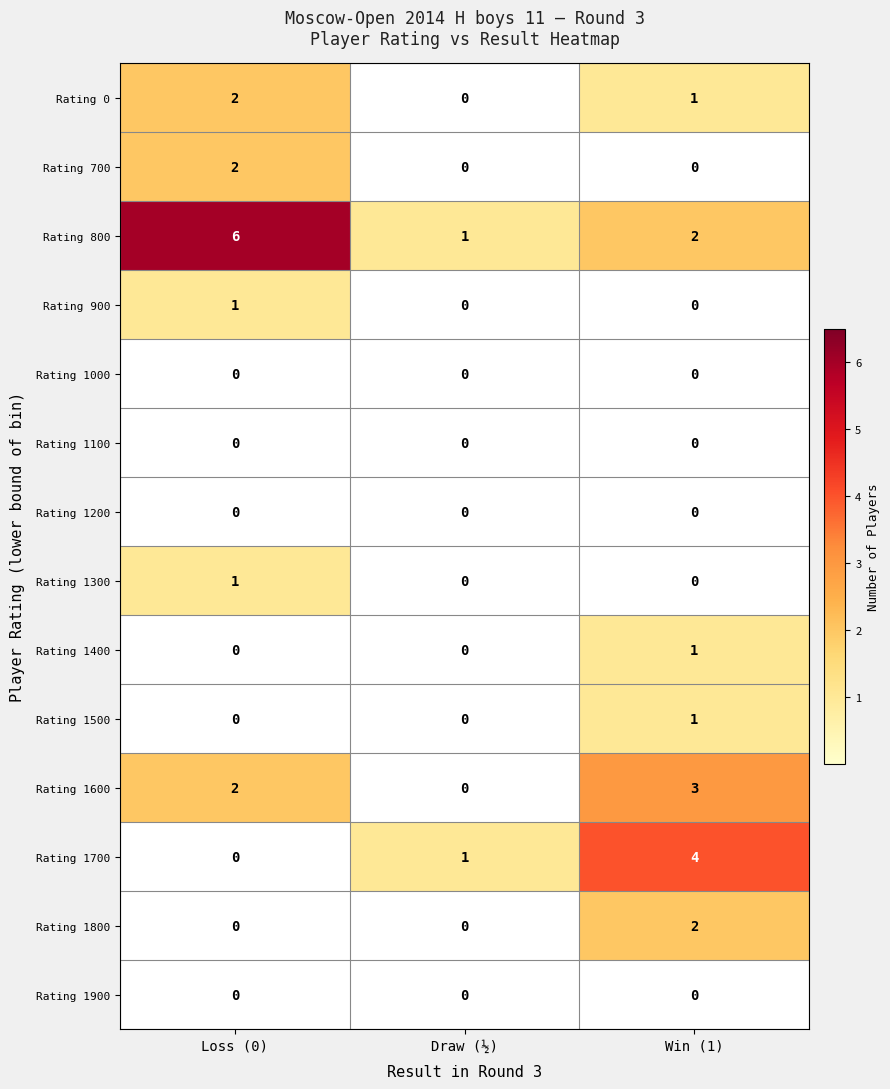

What is the maximum value for Rating 1600?

3